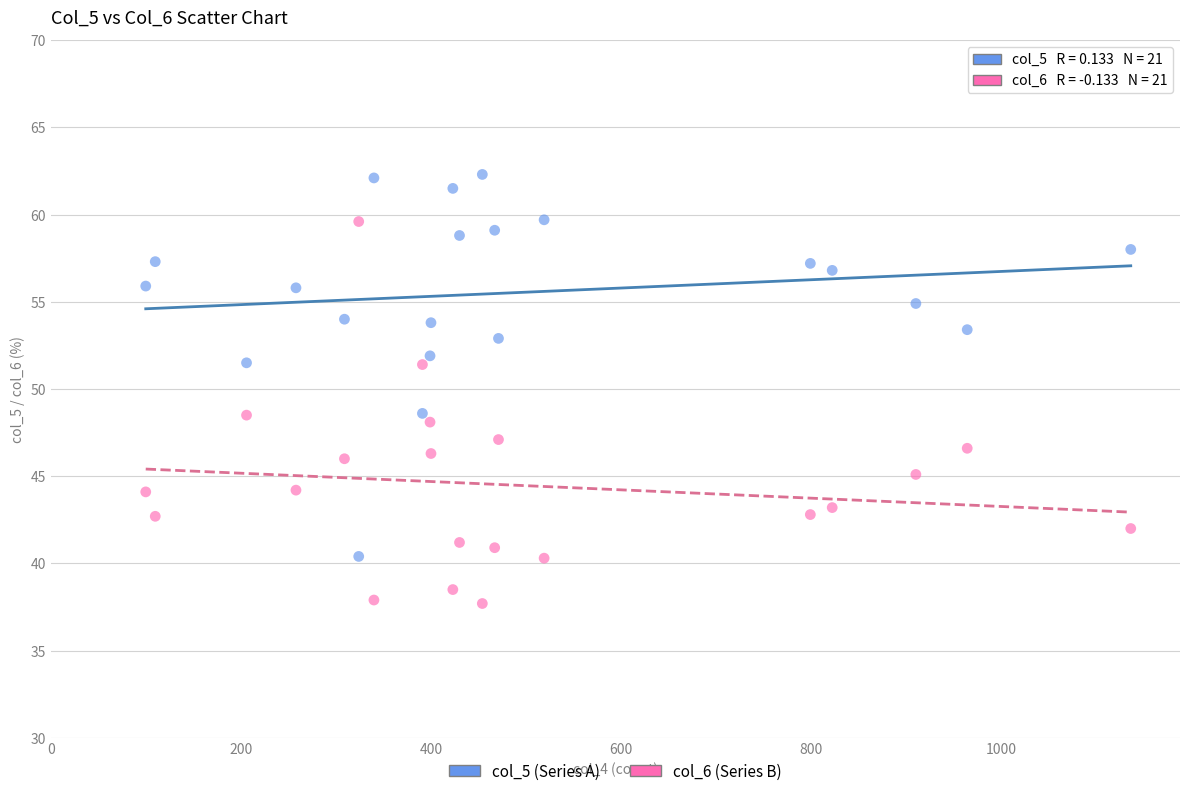

Across all data points, what is the range of Y values (max minus min)?

24.6